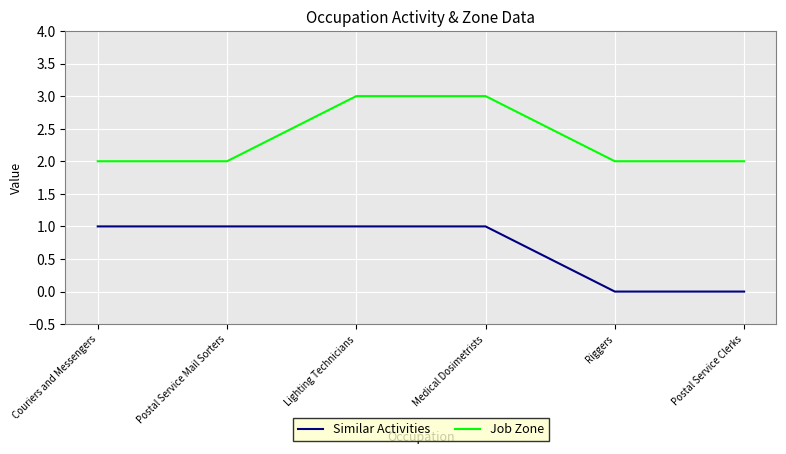

What are all the series names shown in the legend?

Similar Activities, Job Zone